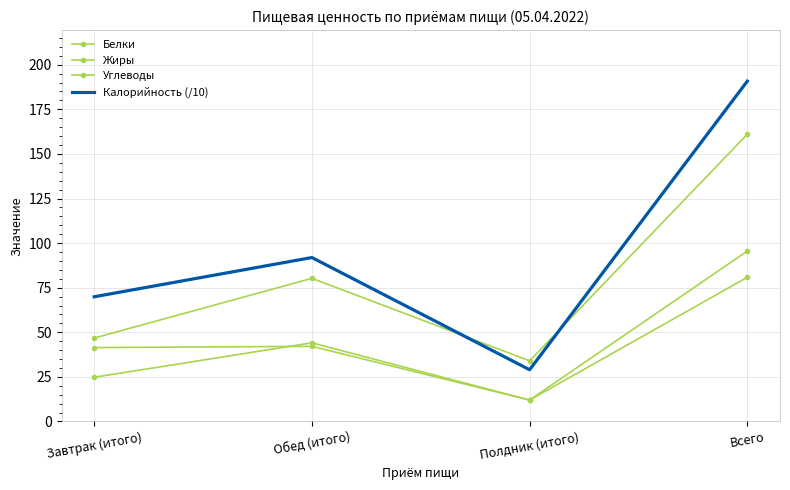

What is the value of the Калорийность (/10) point at the 3rd from the left?

29.0